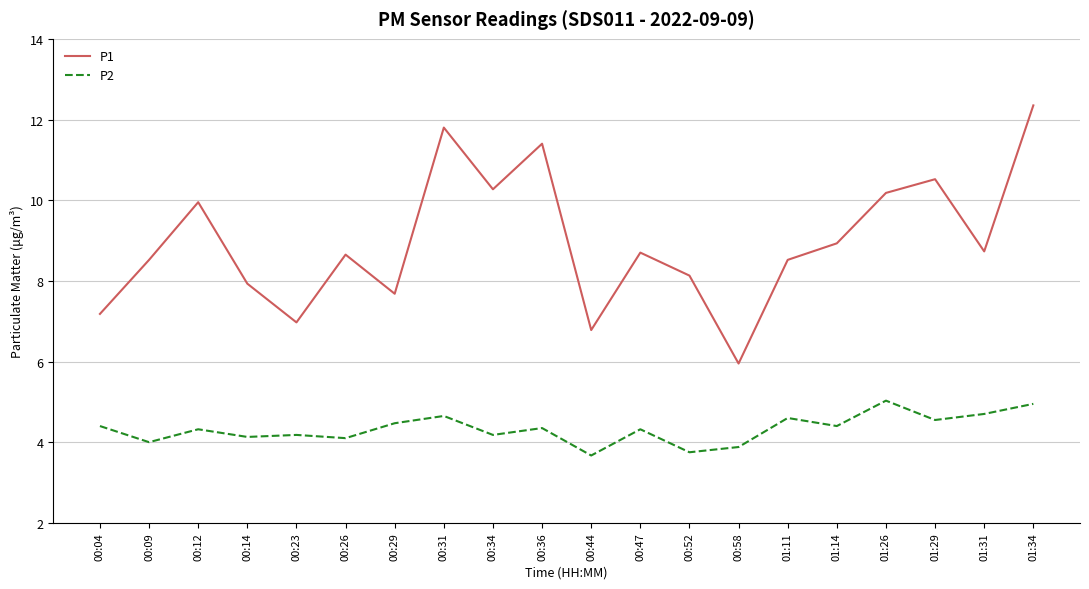

What is the sum of all P1 values?

179.1